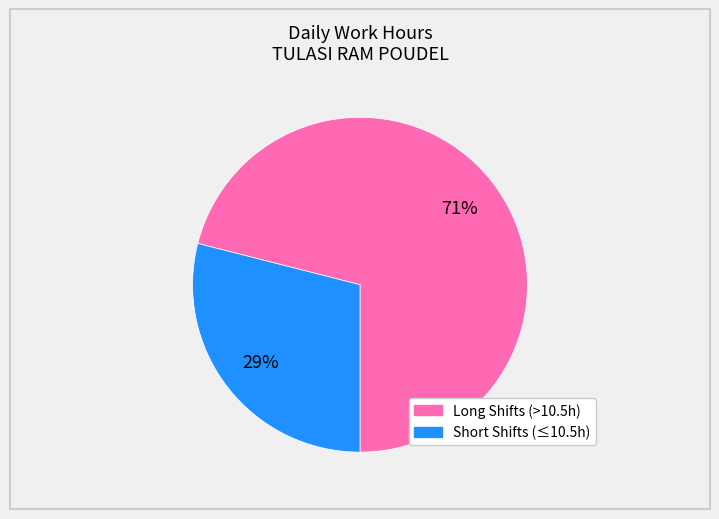

Is there a majority slice in this chart?

Yes